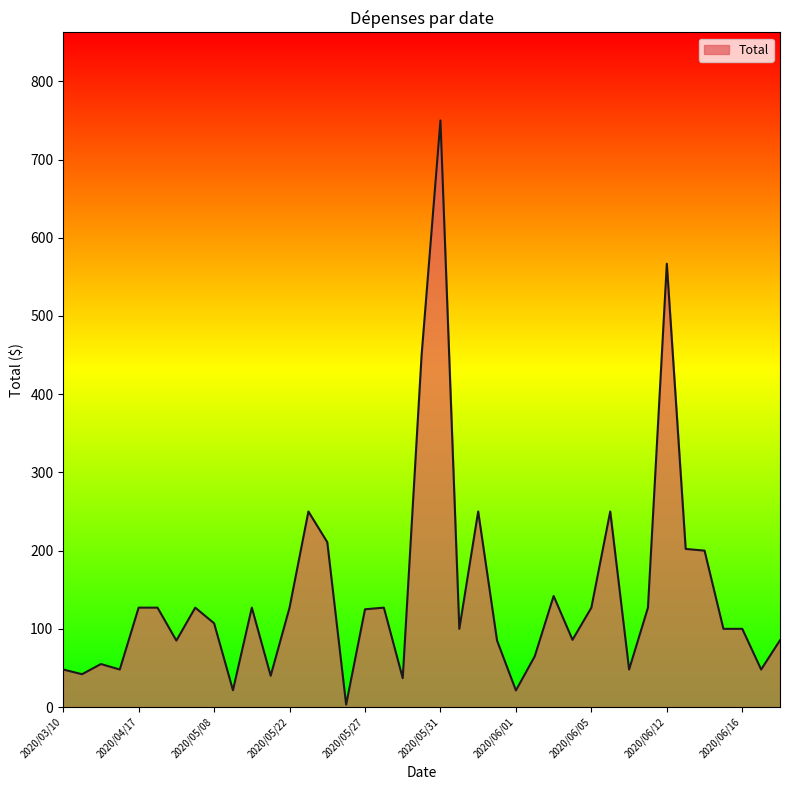

What is the difference between the maximum and minimum values?

746.8